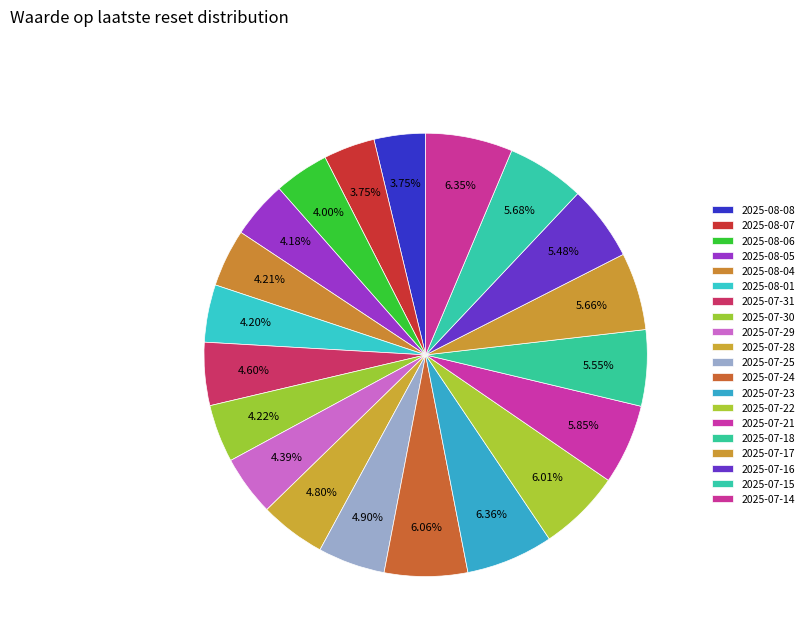

To the nearest percent, what is the combined percentage of 2025-07-28 and 2025-07-21?

11%